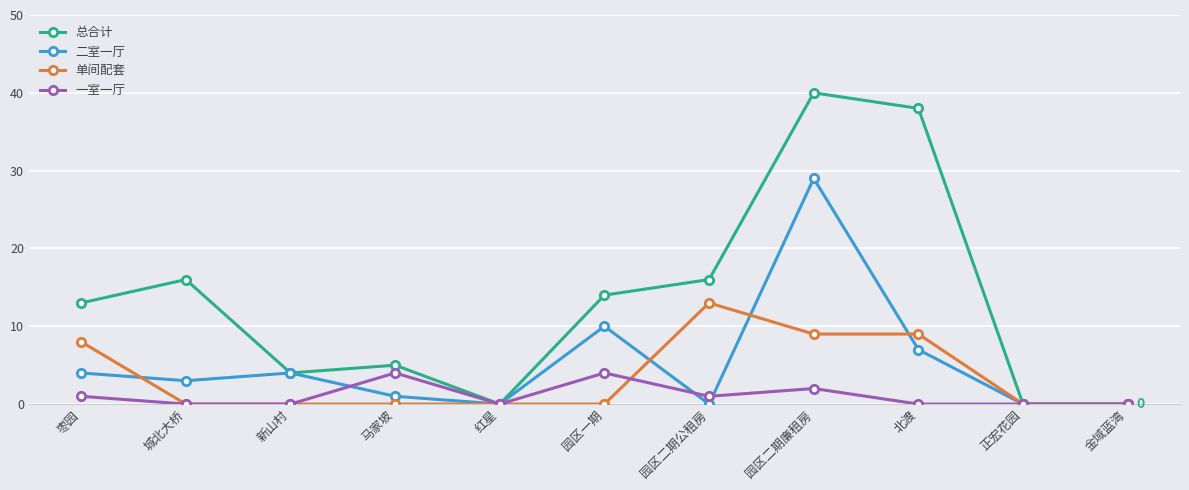

Rank the series at 北渡 from lowest to highest value.

一室一厅, 二室一厅, 单间配套, 总合计